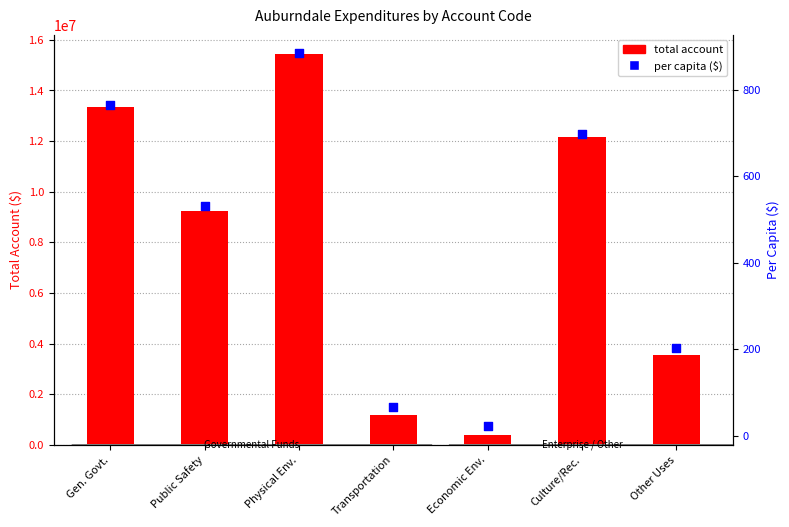

At how many categories does at least one series exceed 14206078?

1